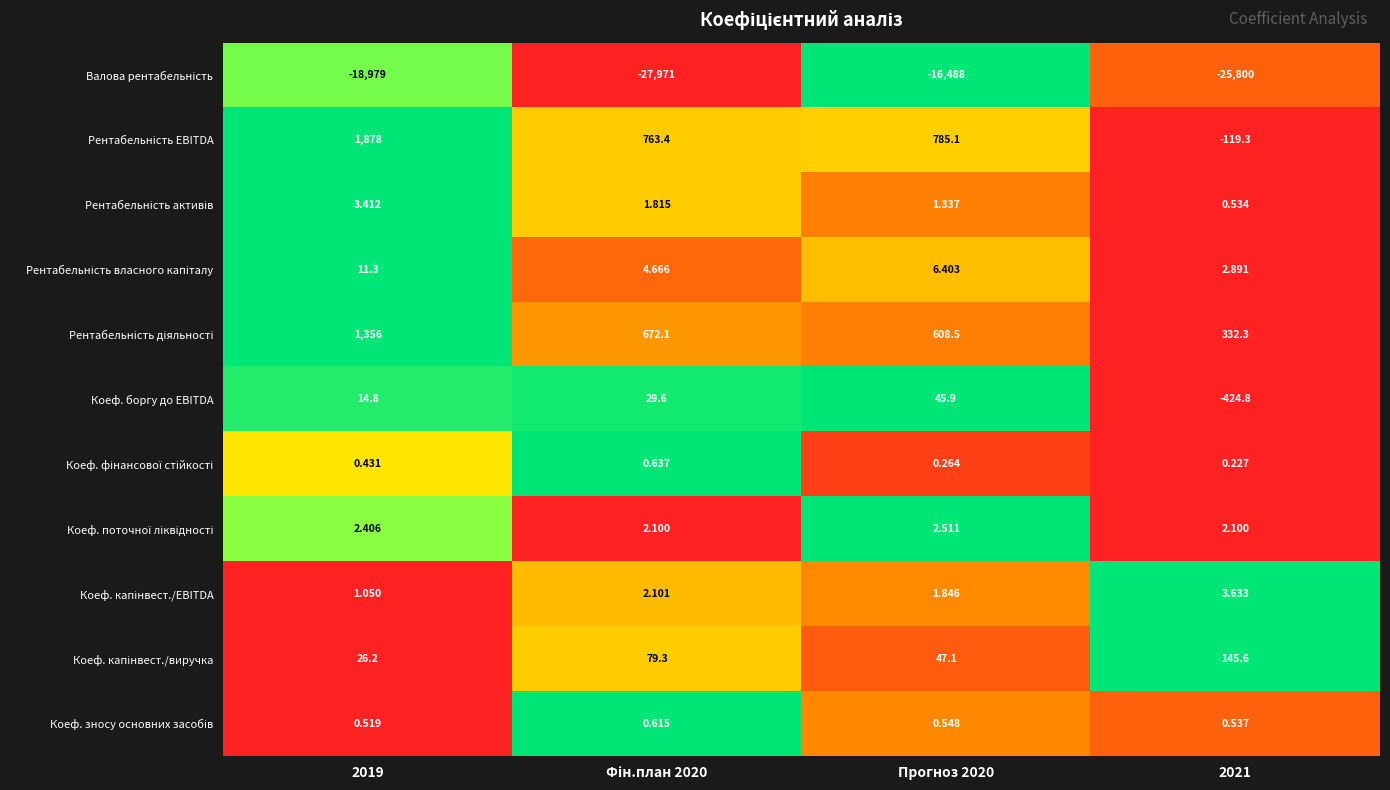

How many distinct data groups are displayed?

11